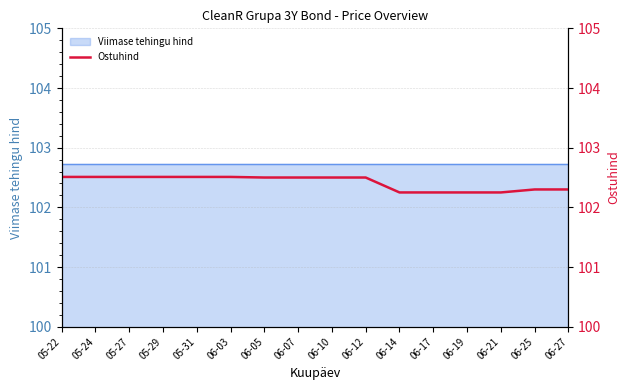

What position from the left is 05-22?

1